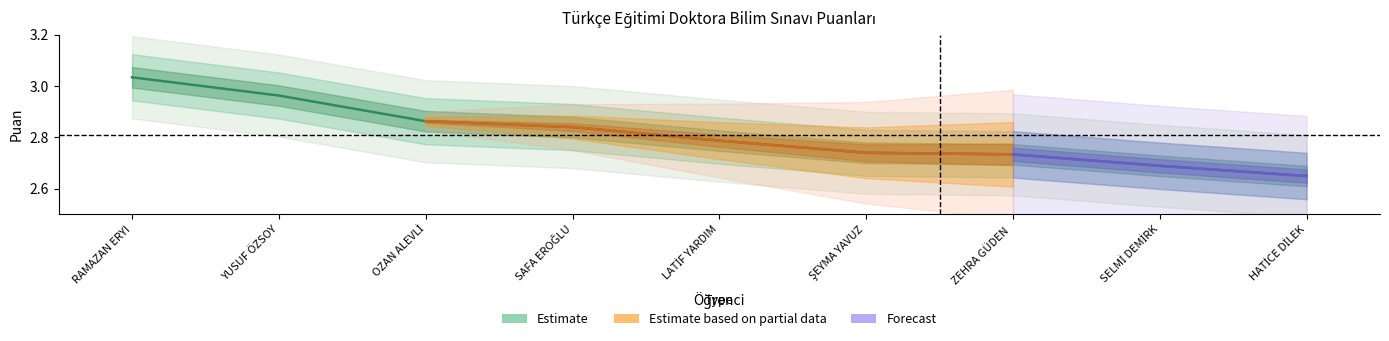

What is the sum of the values at SAFA EROĞLU and HATİCE DİLEK?

5.5